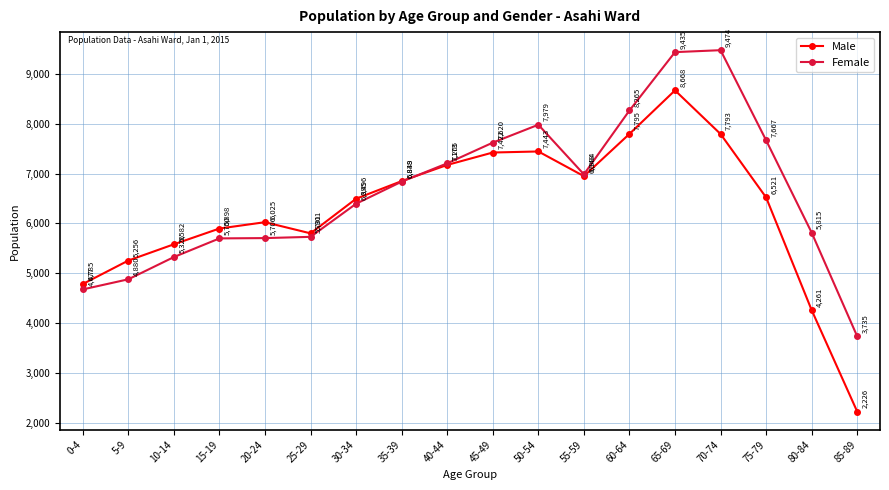

What is the sum of all Male values?

112942